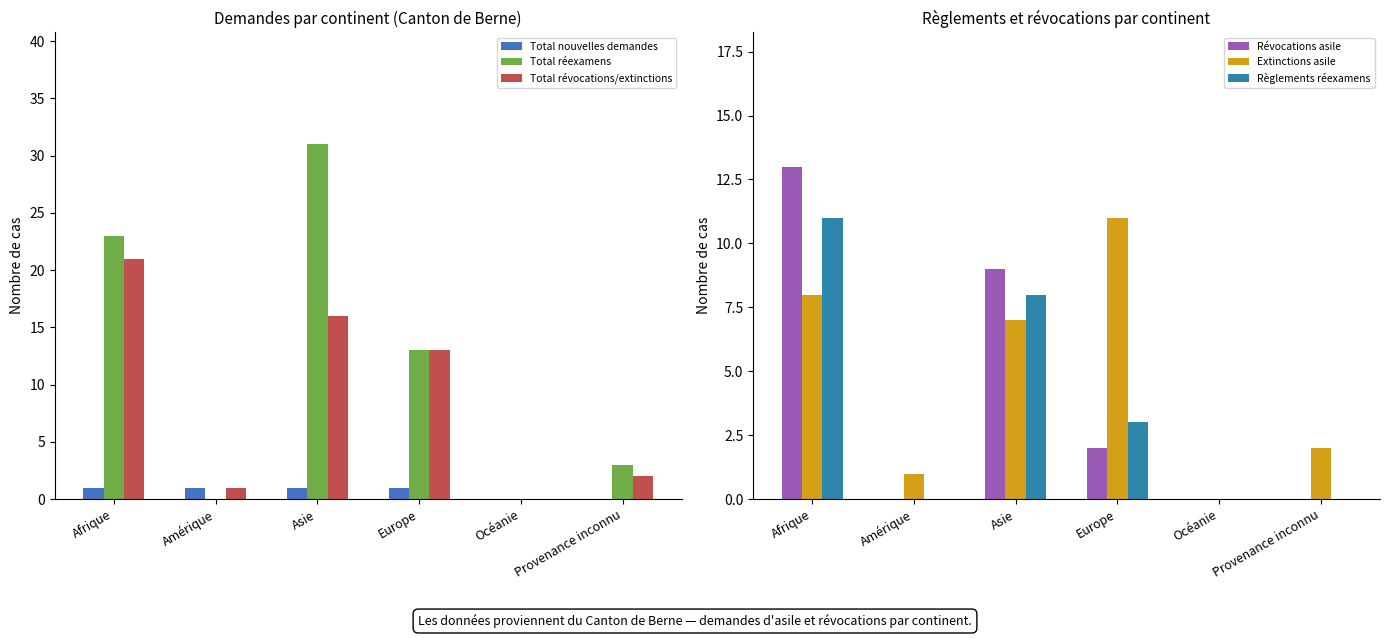

At how many categories does at least one series exceed 17?

2